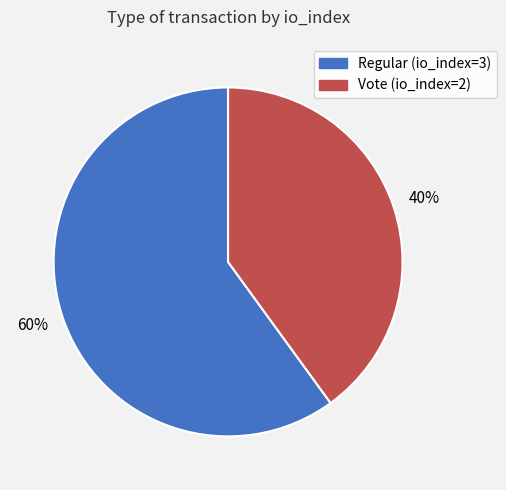

How many slices are in this pie chart?

2